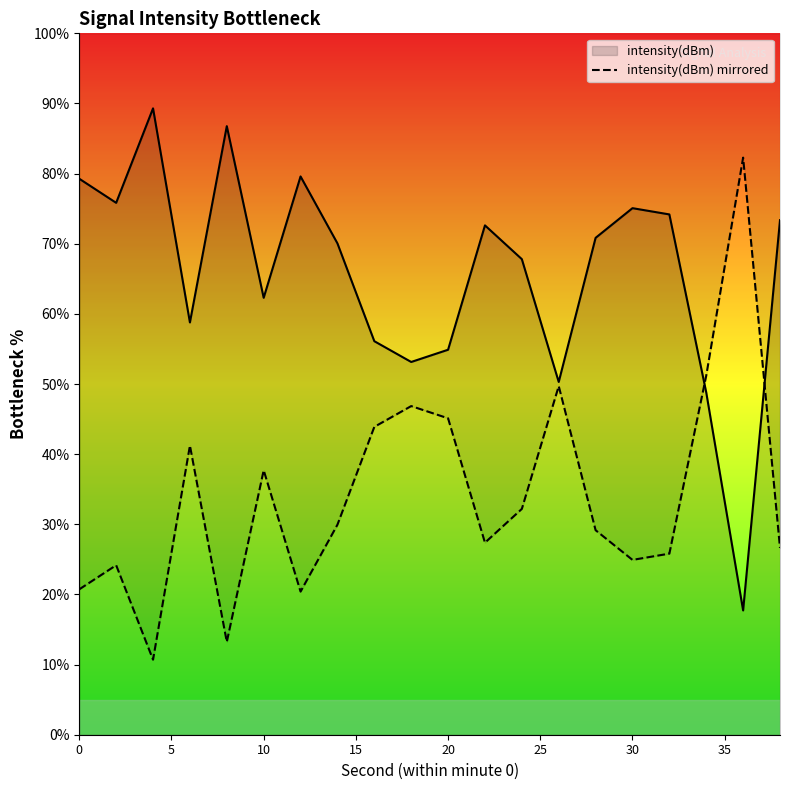

Rank the series at 11 from lowest to highest value.

intensity(dBm) mirrored, intensity(dBm)